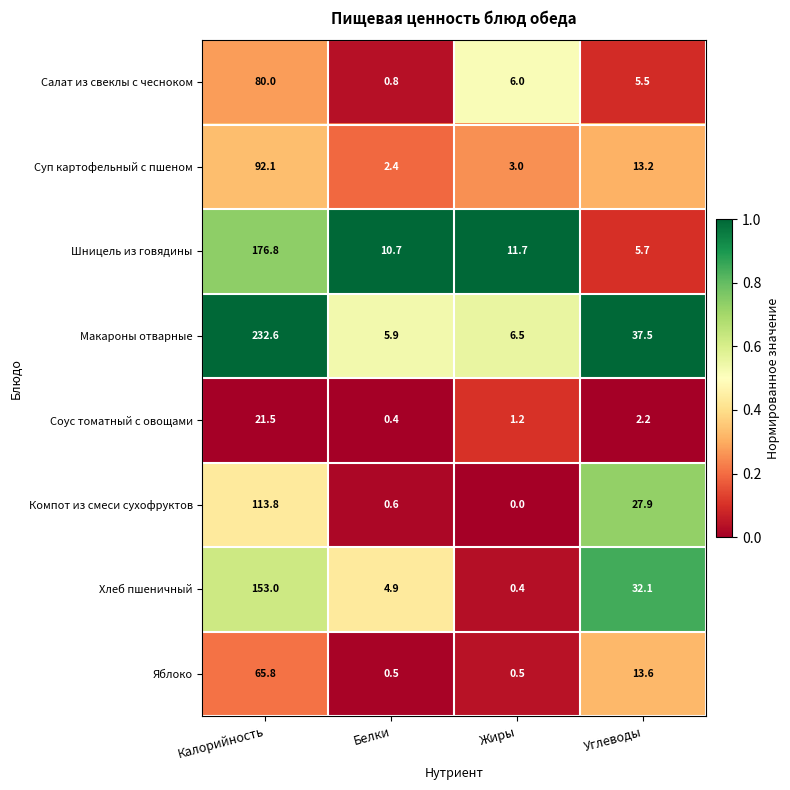

Where is Суп картофельный с пшеном nearest to the value 47?

Углеводы